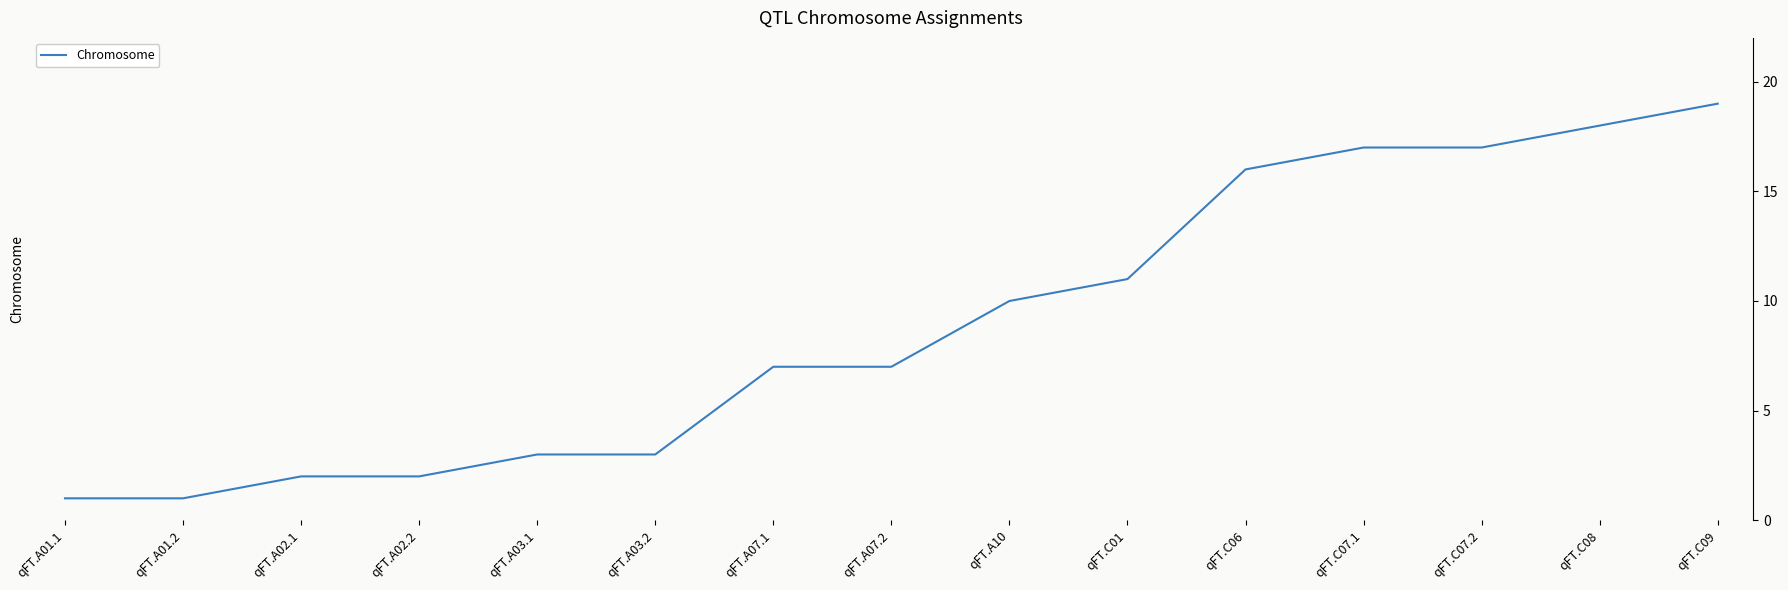

Is this an area chart (filled region under the line)?

No